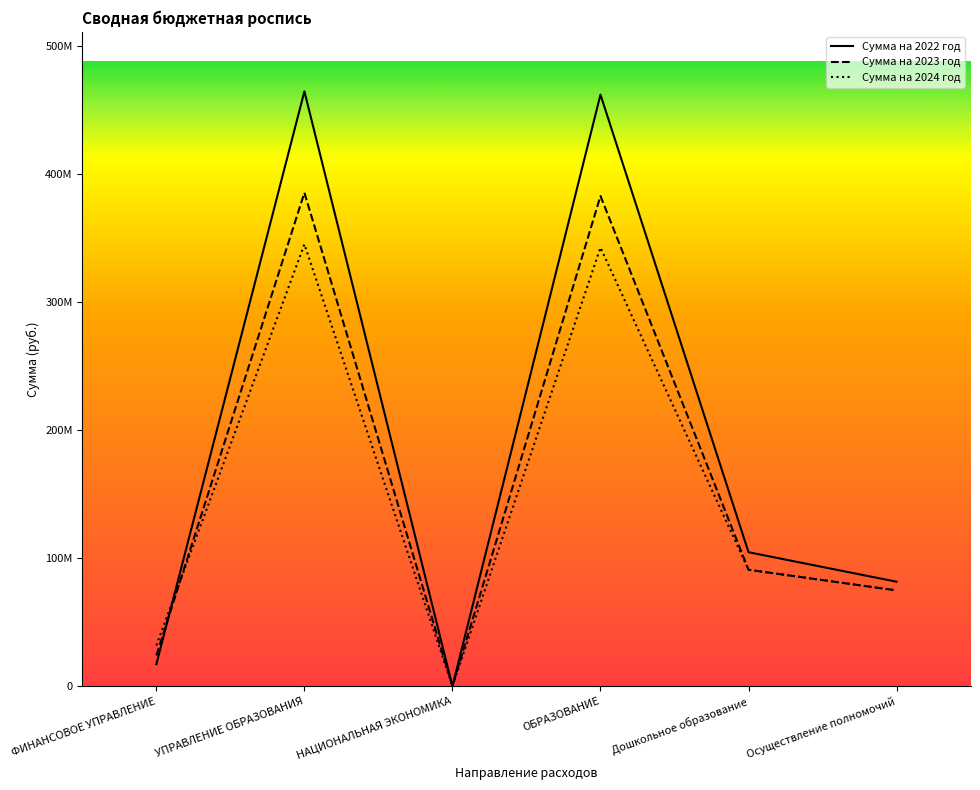

What is the label of the 3rd point from the left?

НАЦИОНАЛЬНАЯ ЭКОНОМИКА